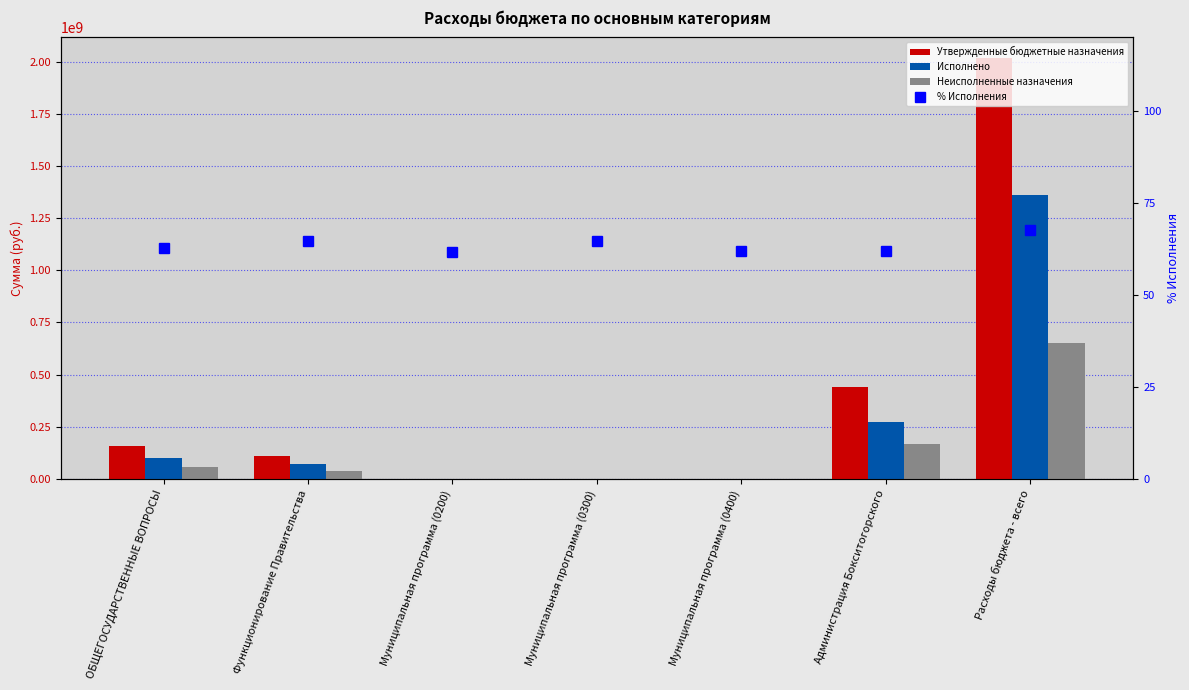

What is the difference between the highest and lowest values at Муниципальная программа (0300)?

1940457.3